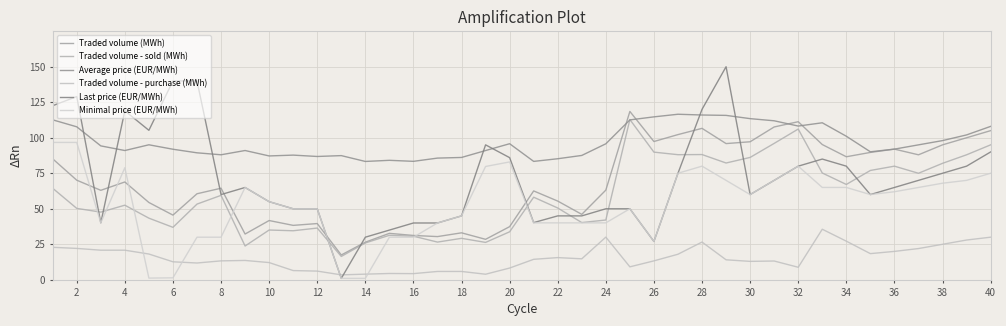

True or false: Minimal price (EUR/MWh) has more than 0 interior local peaks.

True